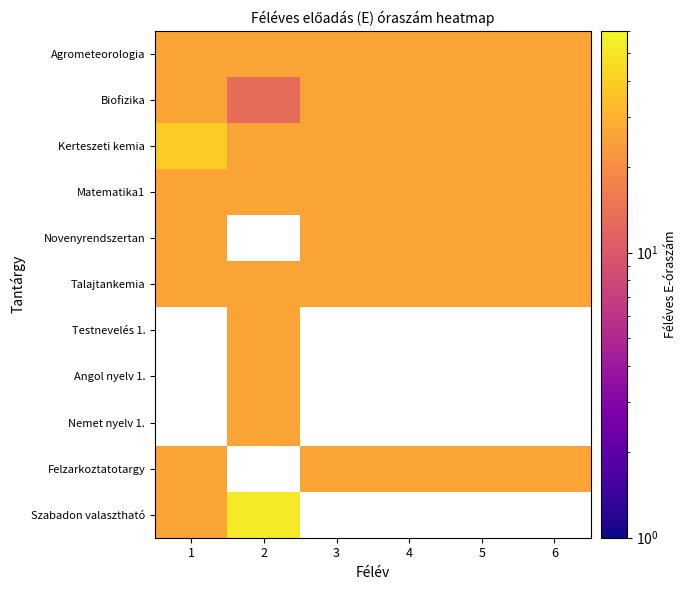

What is the difference between the highest and lowest values at 2?

39.0